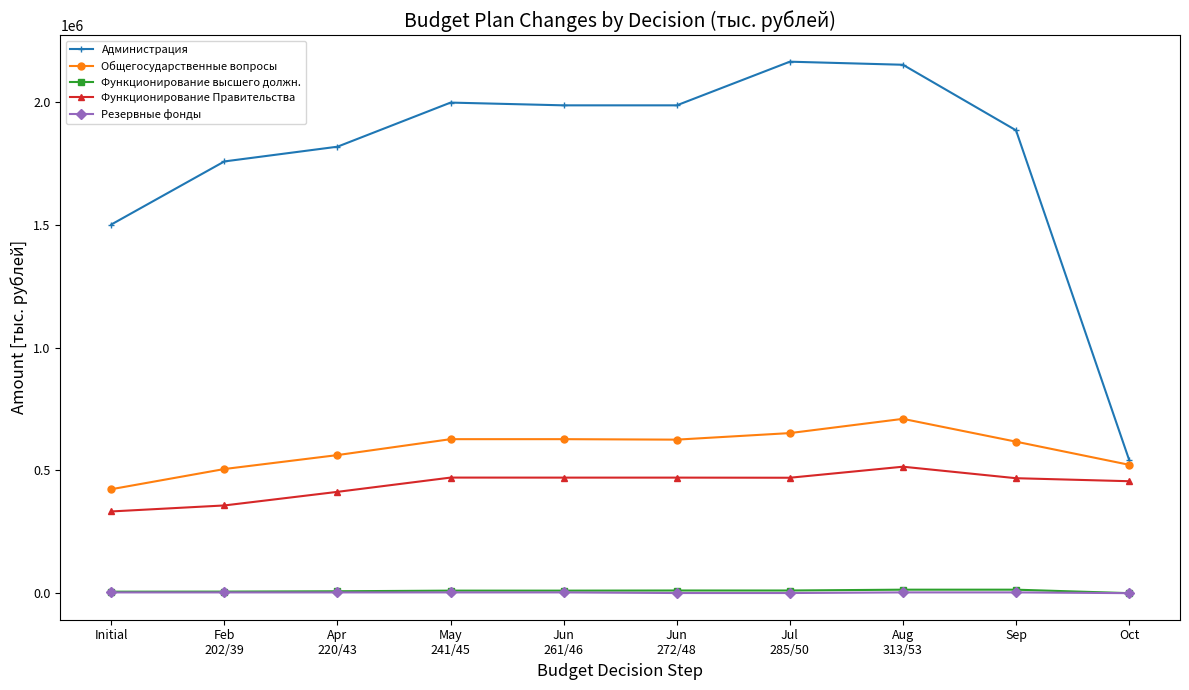

How many values in the Администрация series are below 1987573?

5